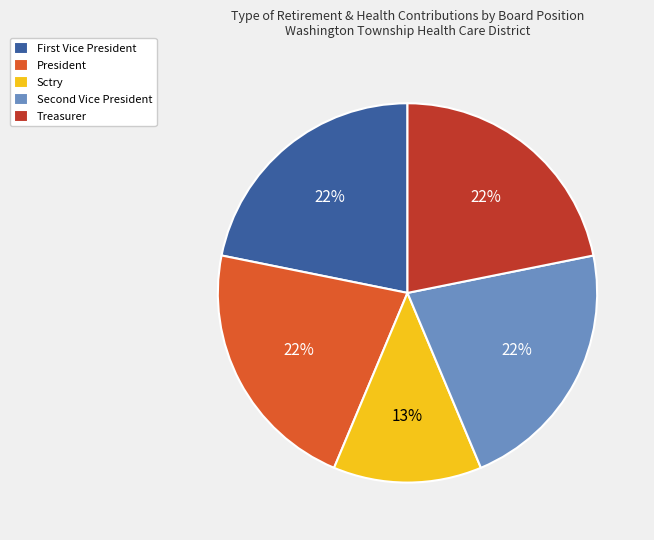

To the nearest percent, what is the difference between the largest and smallest slice percentages?

9%